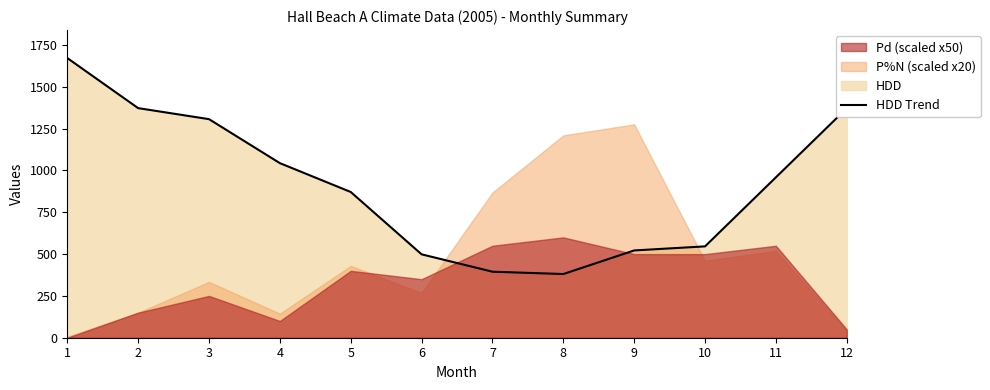

What is the change in value from 3 to 9?

-785.1